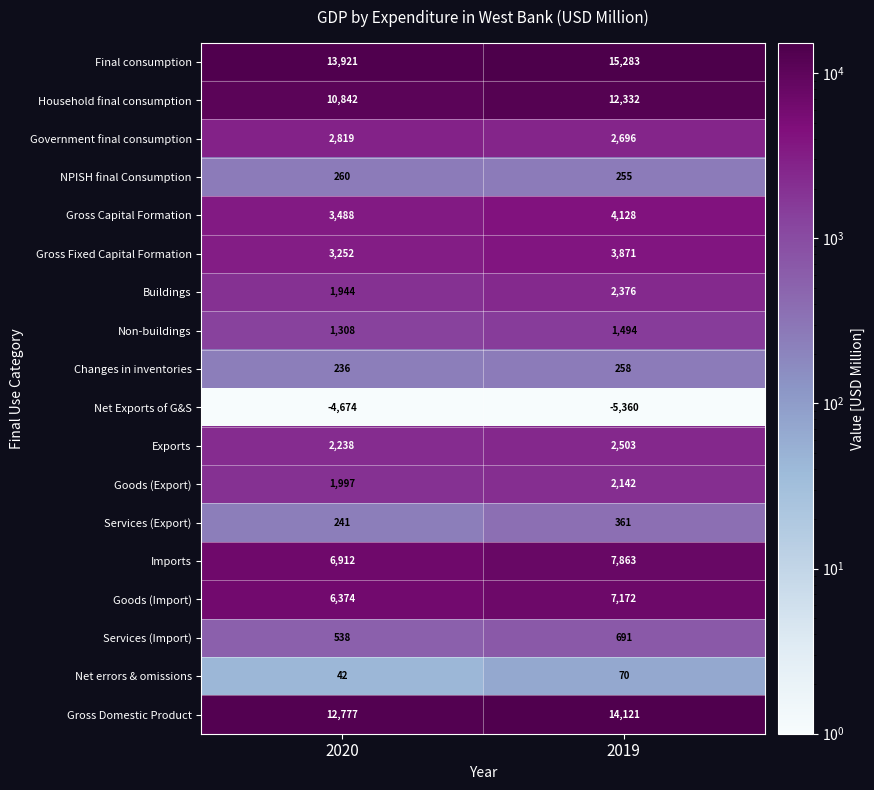

Between 2020 and 2019, which series saw the biggest shift?

Household final consumption